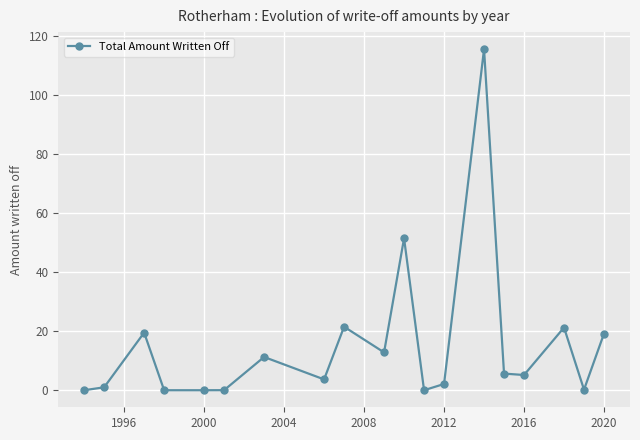

What is the difference between the maximum and minimum values?

115.7